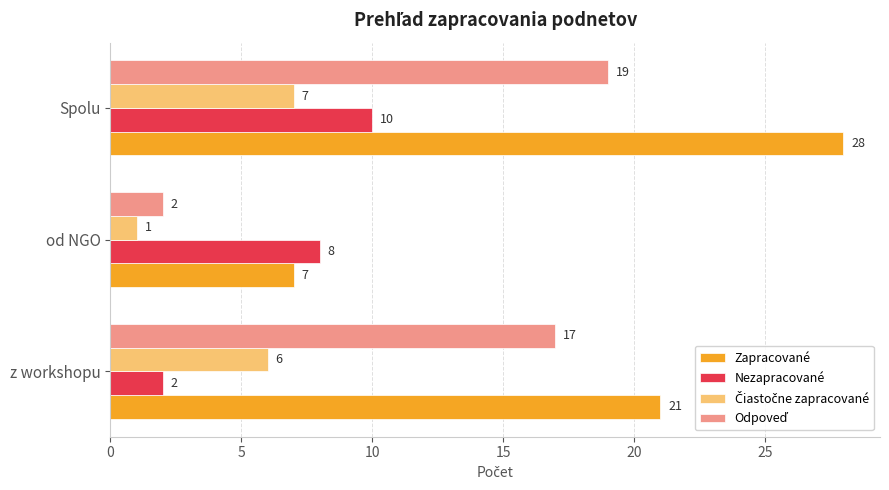

At which category does the chart reach its minimum across all series?

od NGO